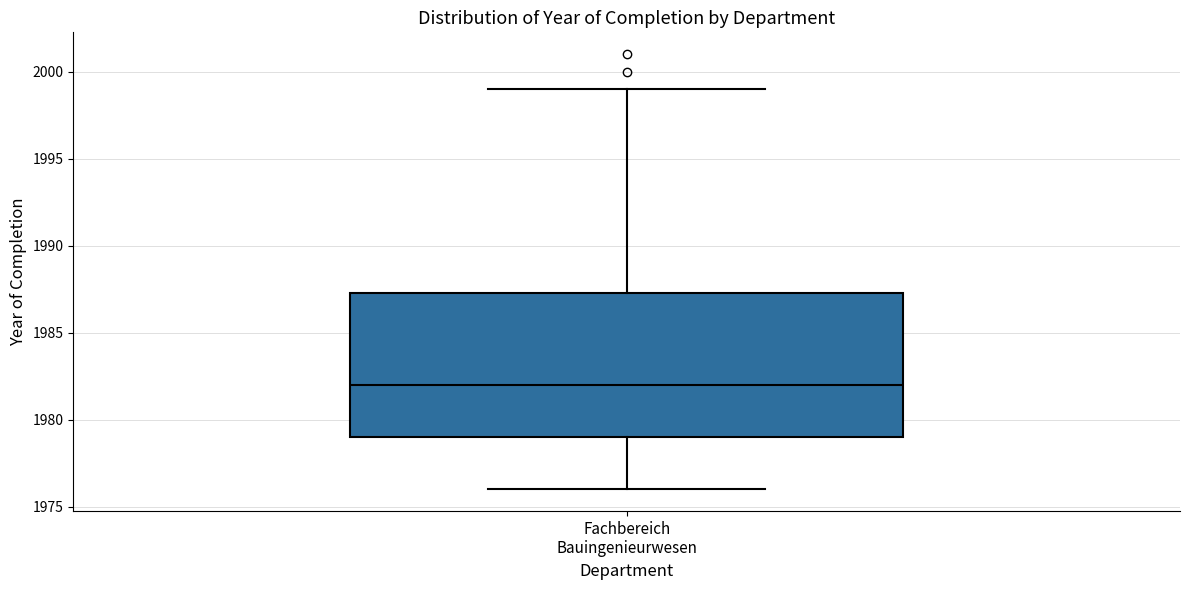

Where is the upper edge of the box for Fachbereich Bauingenieurwesen on the y-axis? The values are not printed on the chart, so give them approximately, as read against the axis.

1987.5